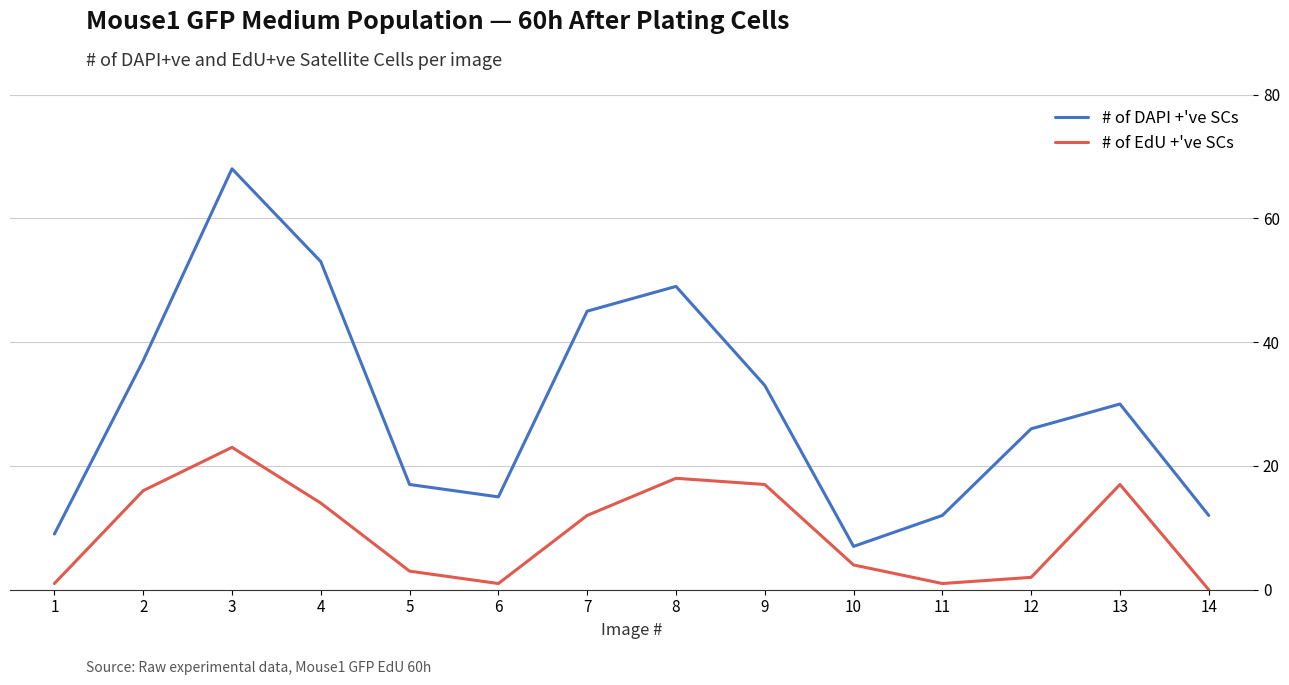

At which label does # of DAPI +'ve SCs first exceed 30?

2